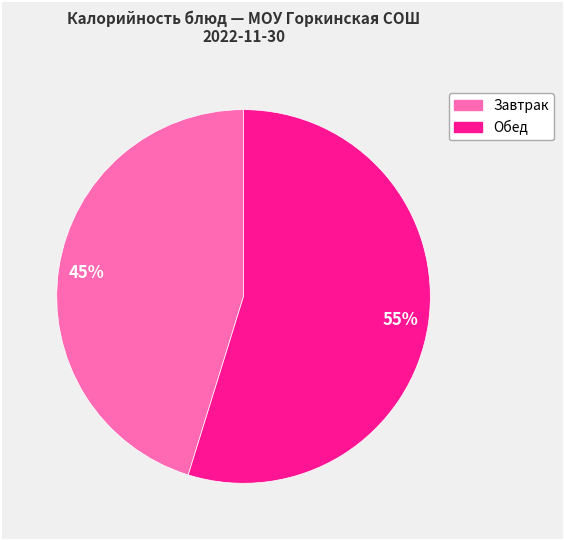

Count the number of slices in the pie.

2